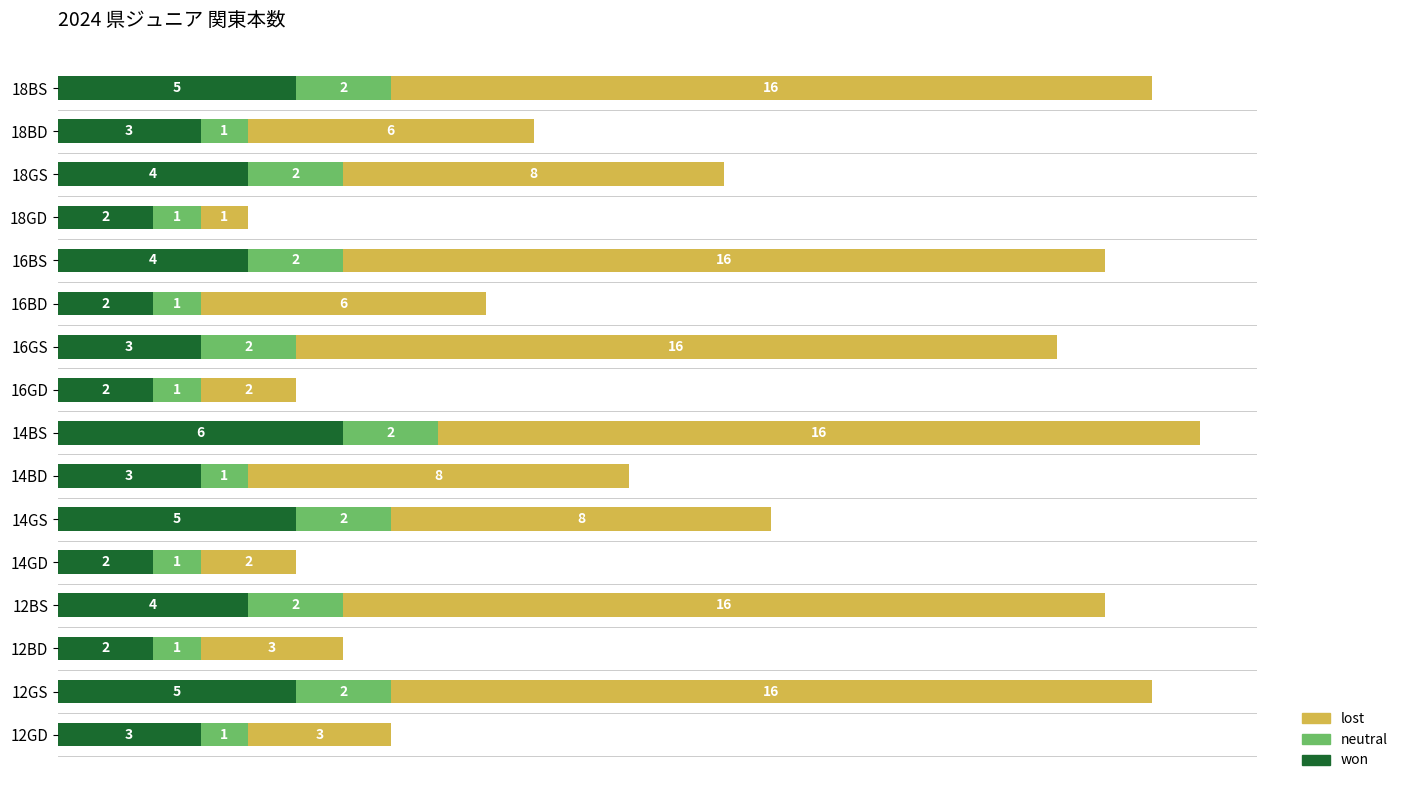

At which category is the sum across all series the highest?

14BS